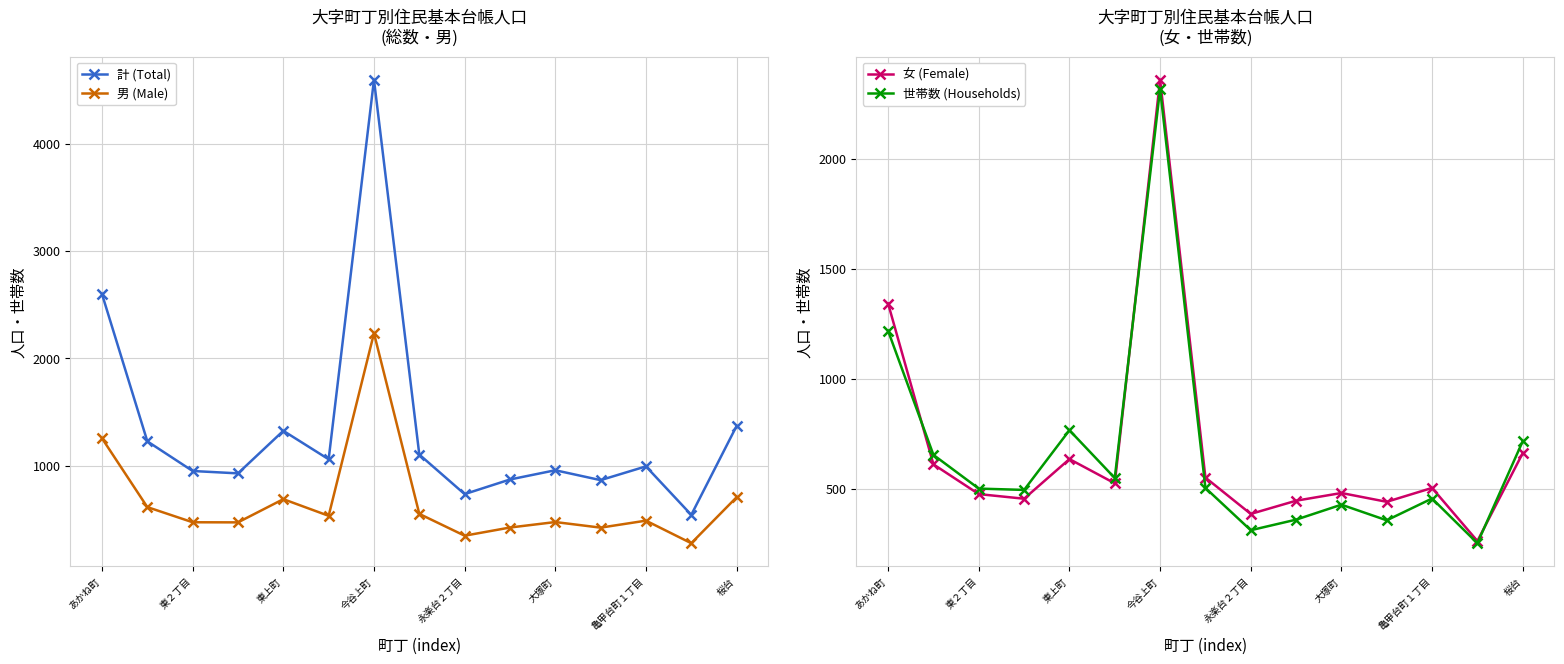

What is the minimum value for 計 (Total)?

545